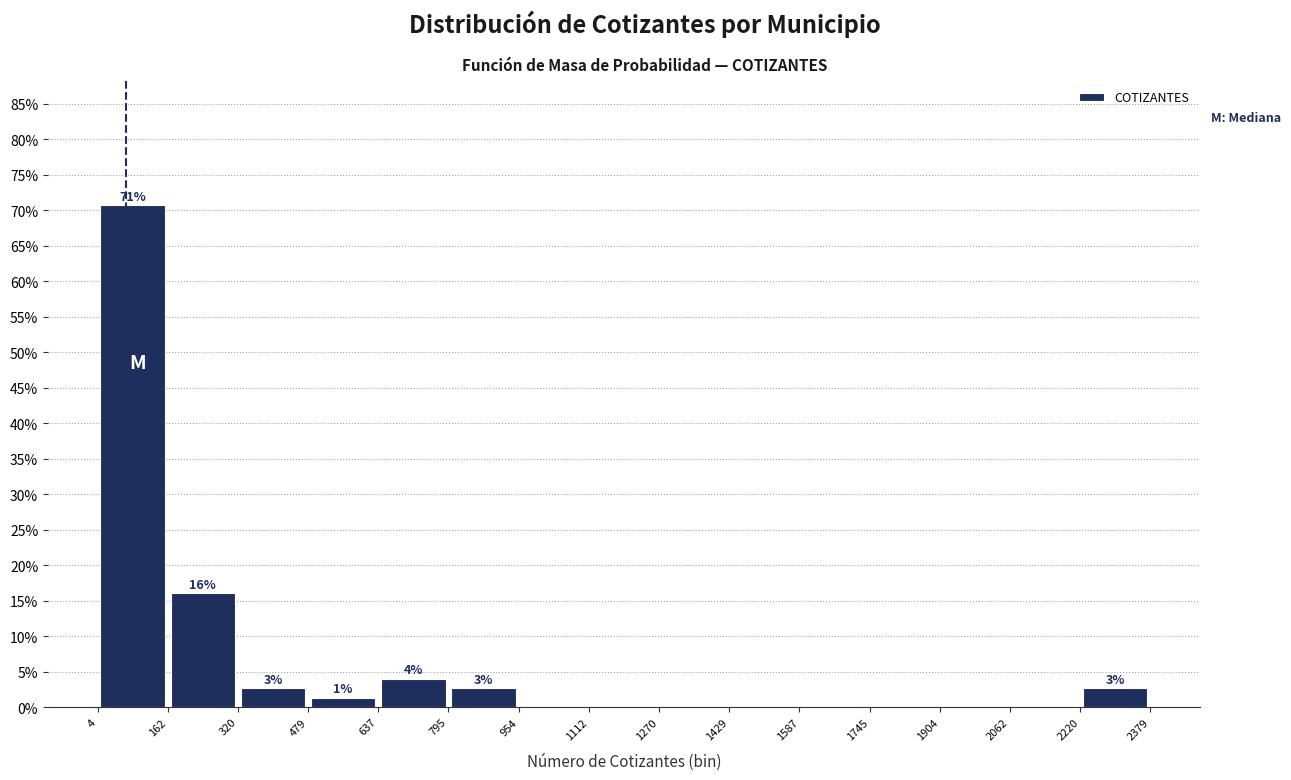

Which range on the x-axis has the tallest bar?

4 to 162